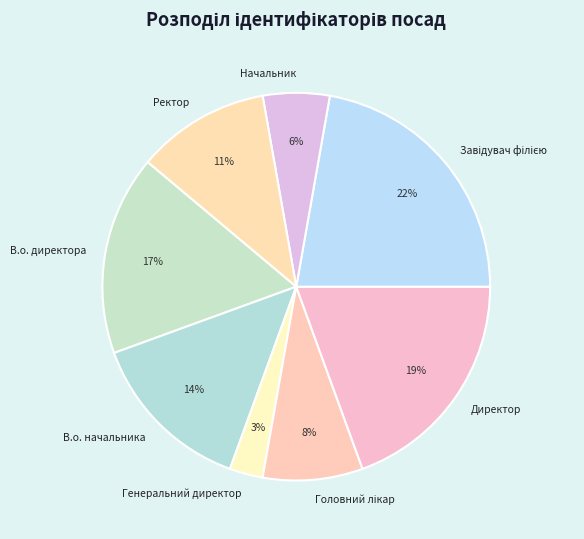

Which slice is the smallest?

Генеральний директор